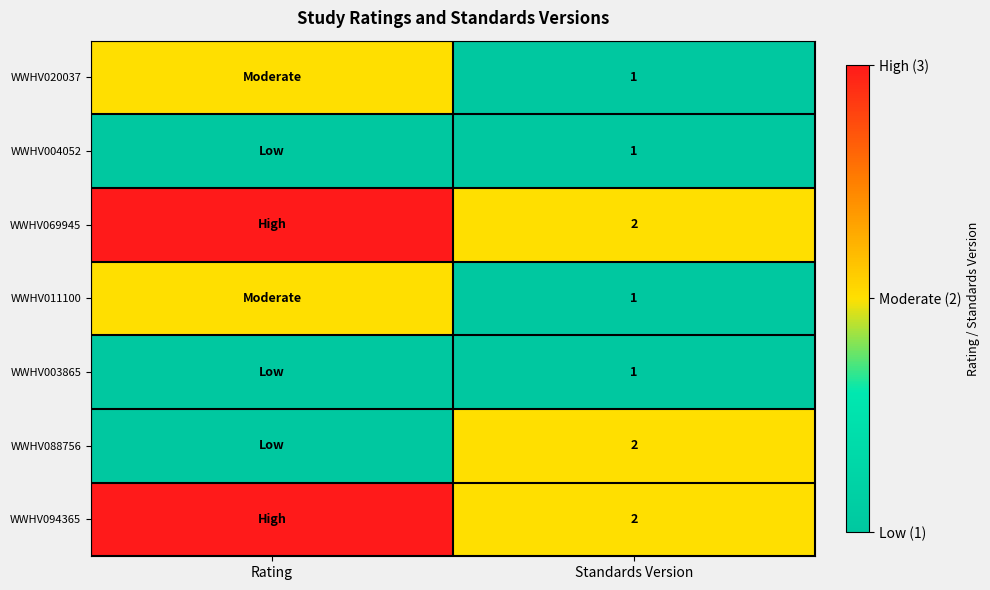

The WWHV069945 series shows 1 at Standards Version. True or false?

False